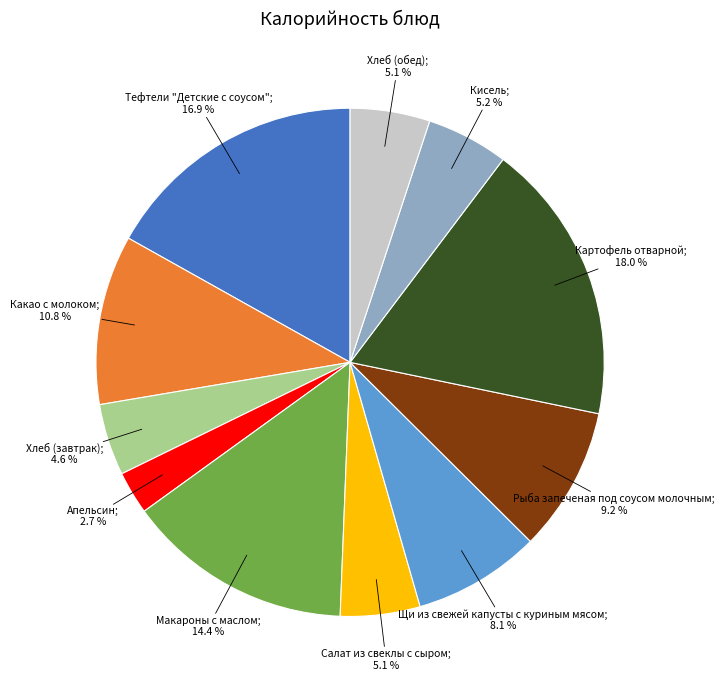

Count the number of slices in the pie.

11